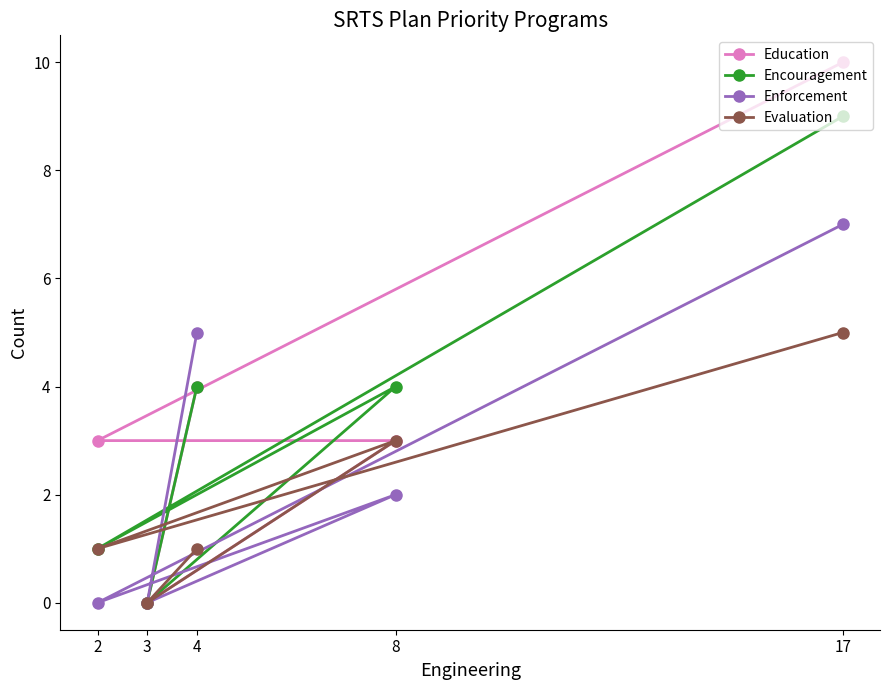

How many values in Enforcement are above zero?

3